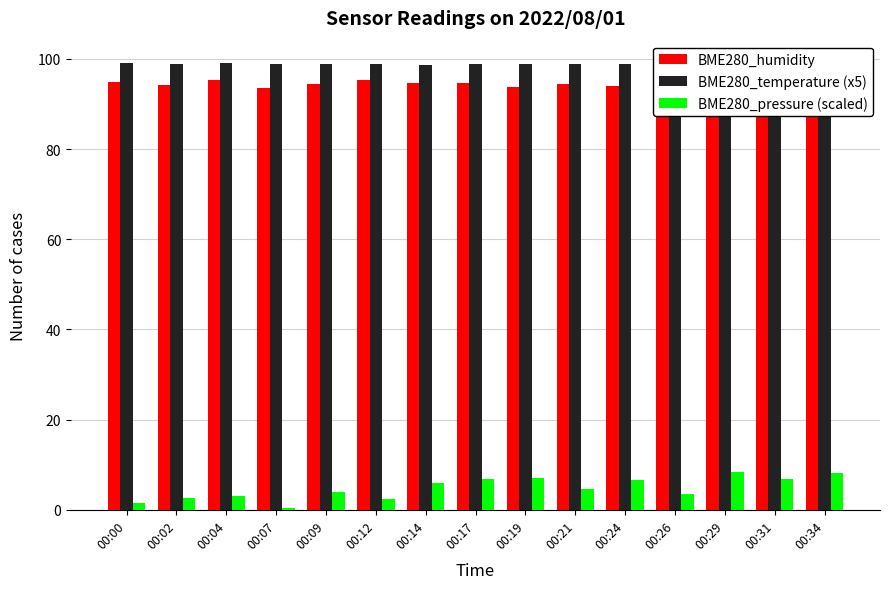

At which category is the sum across all series the highest?

00:34